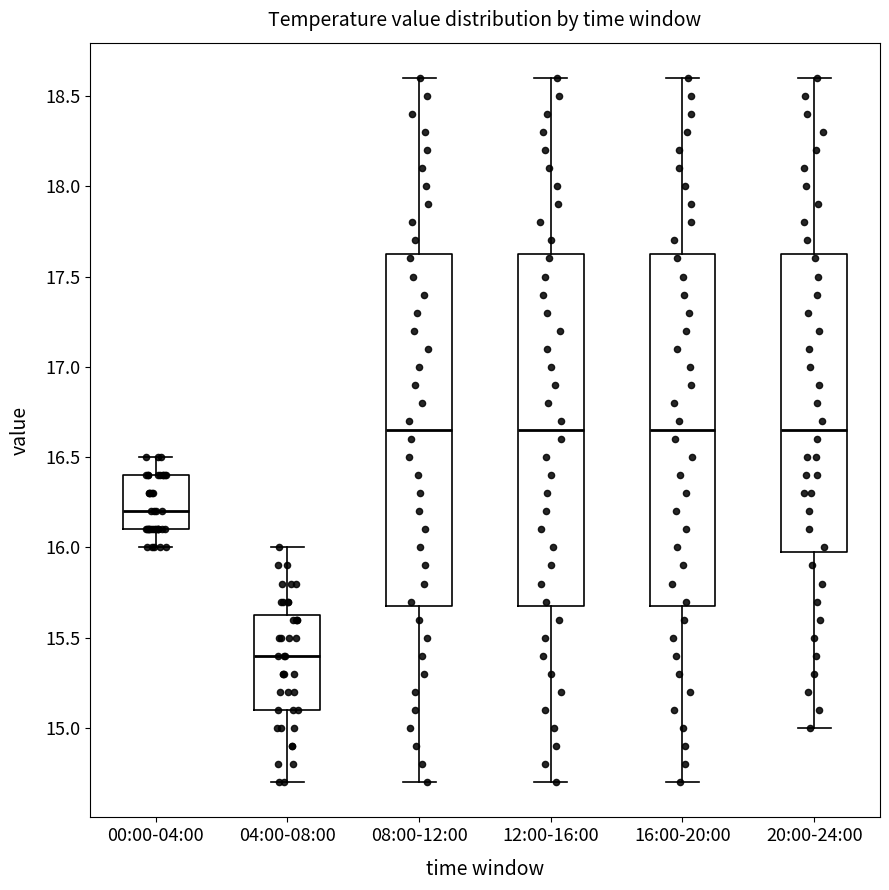

Which box's median line is the lowest?

04:00-08:00